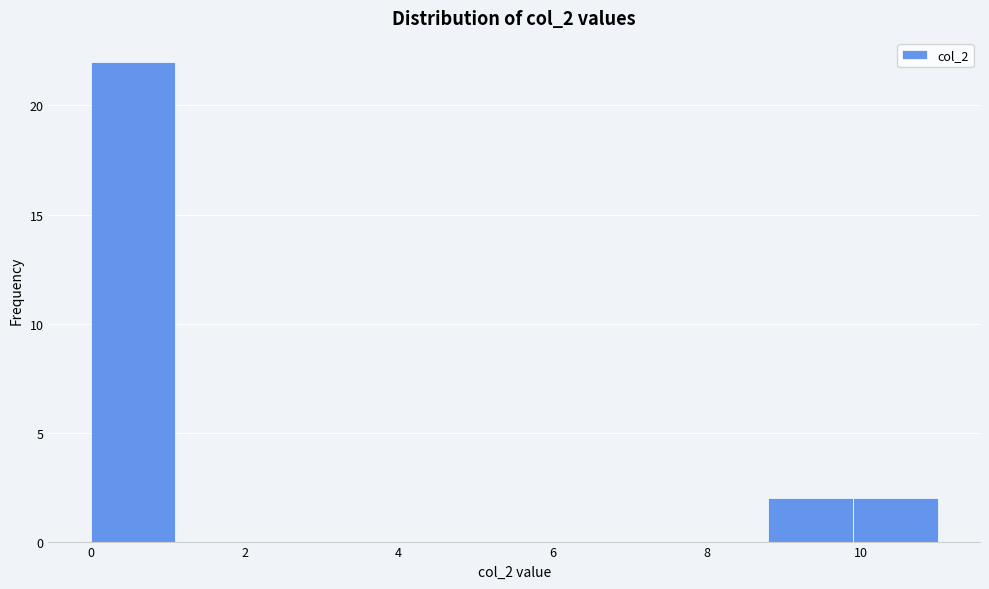

Which range on the x-axis has the tallest bar?

0.0 to 1.1